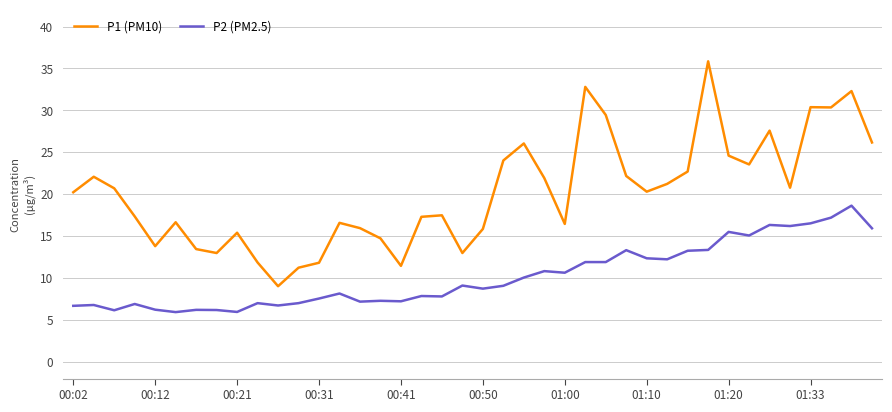

What is the difference between the maximum and minimum values in the P1 (PM10) series?

26.8